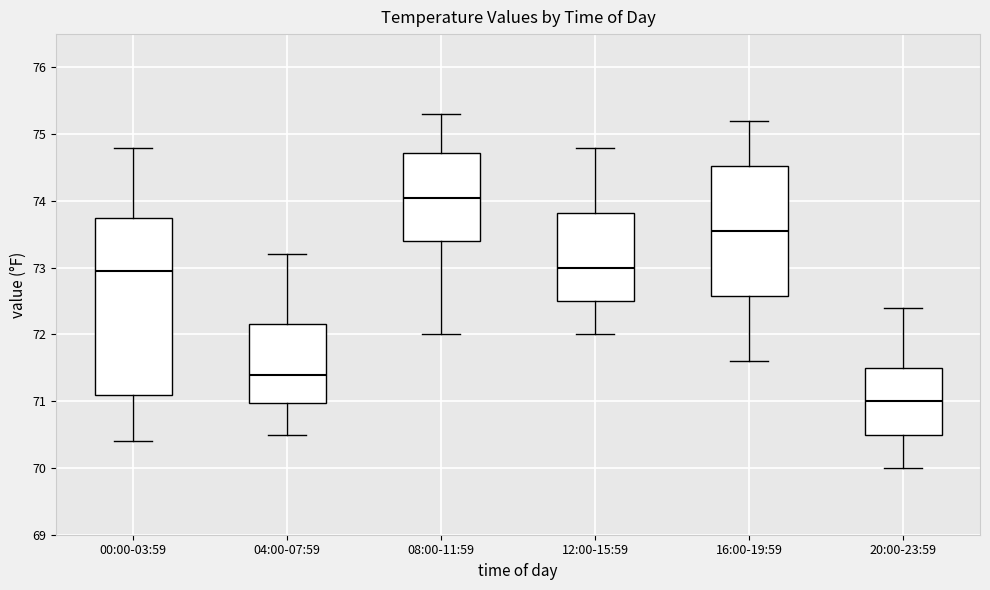

Comparing the boxes themselves (not the whiskers), which one is the tallest?

00:00-03:59